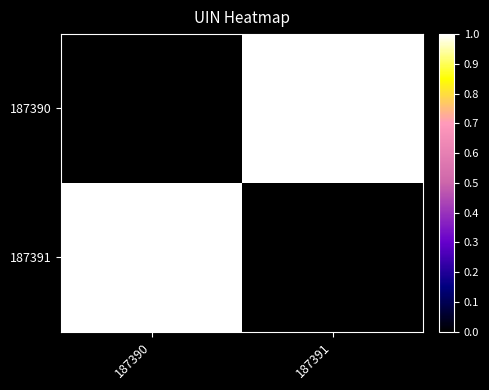

Which has a higher value, 187390 or 187391?

187391